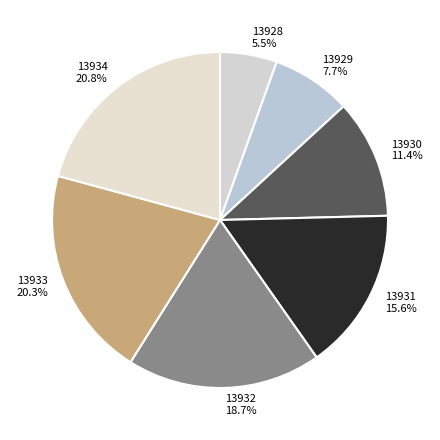

To the nearest percent, what is the average slice percentage?

14%